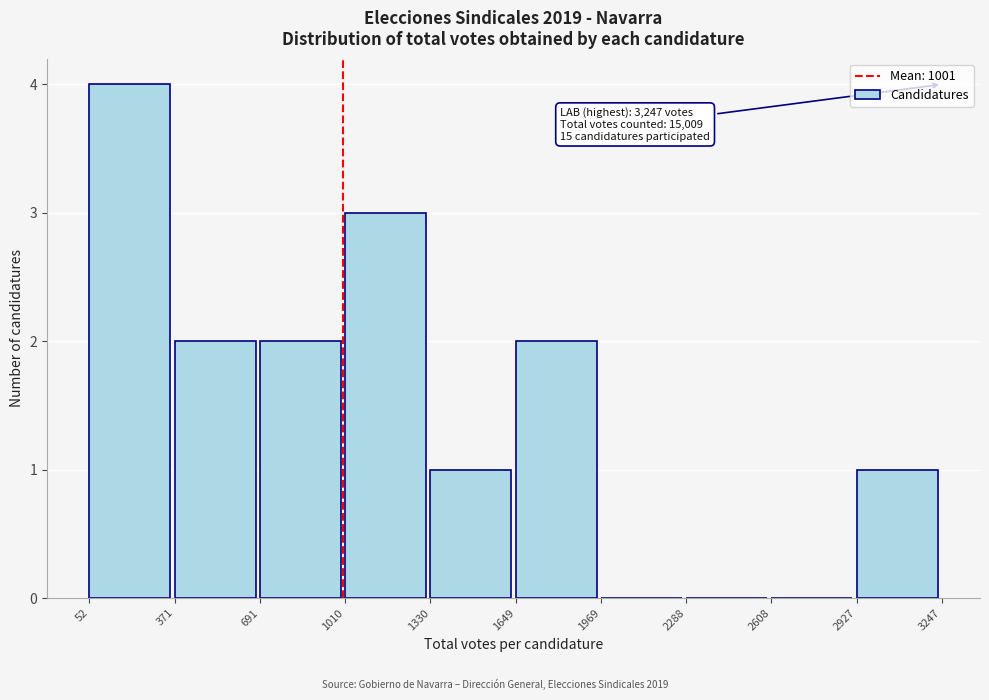

Over which range of the x-axis is the bar tallest?

52 to 371